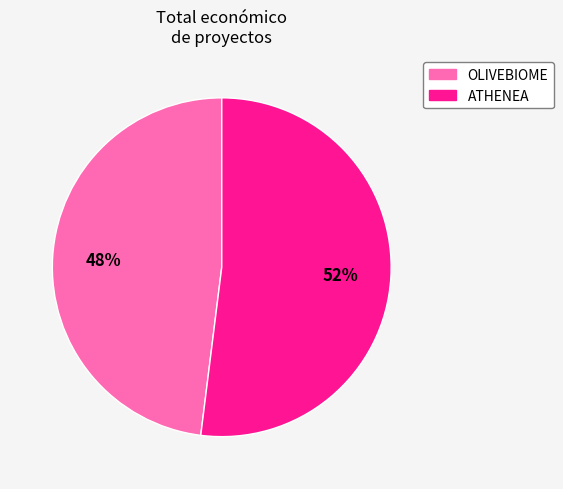

The ATHENEA slice represents 52% of the pie. True or false?

True